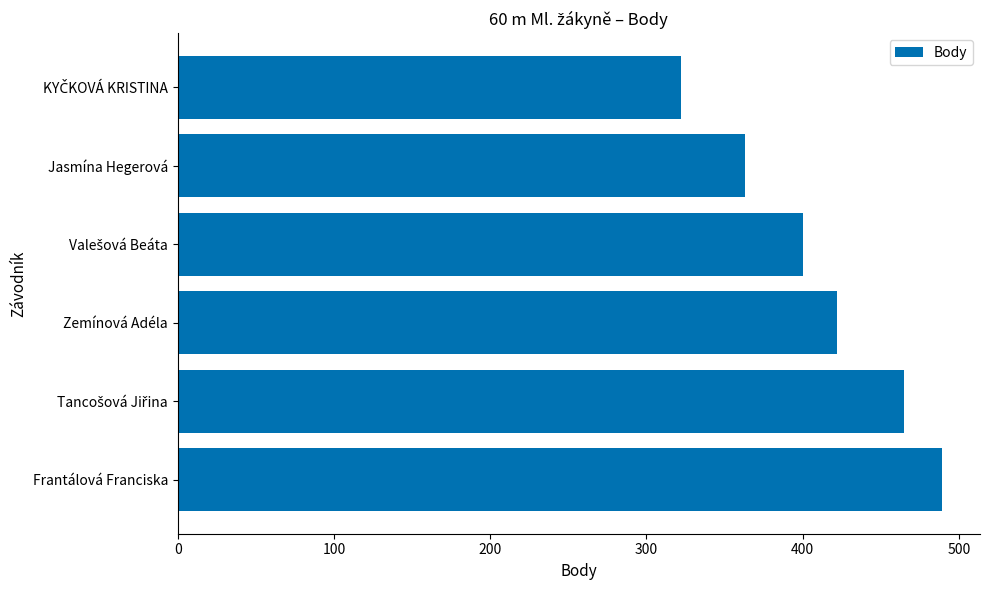

What is the difference between the maximum and minimum values?

167